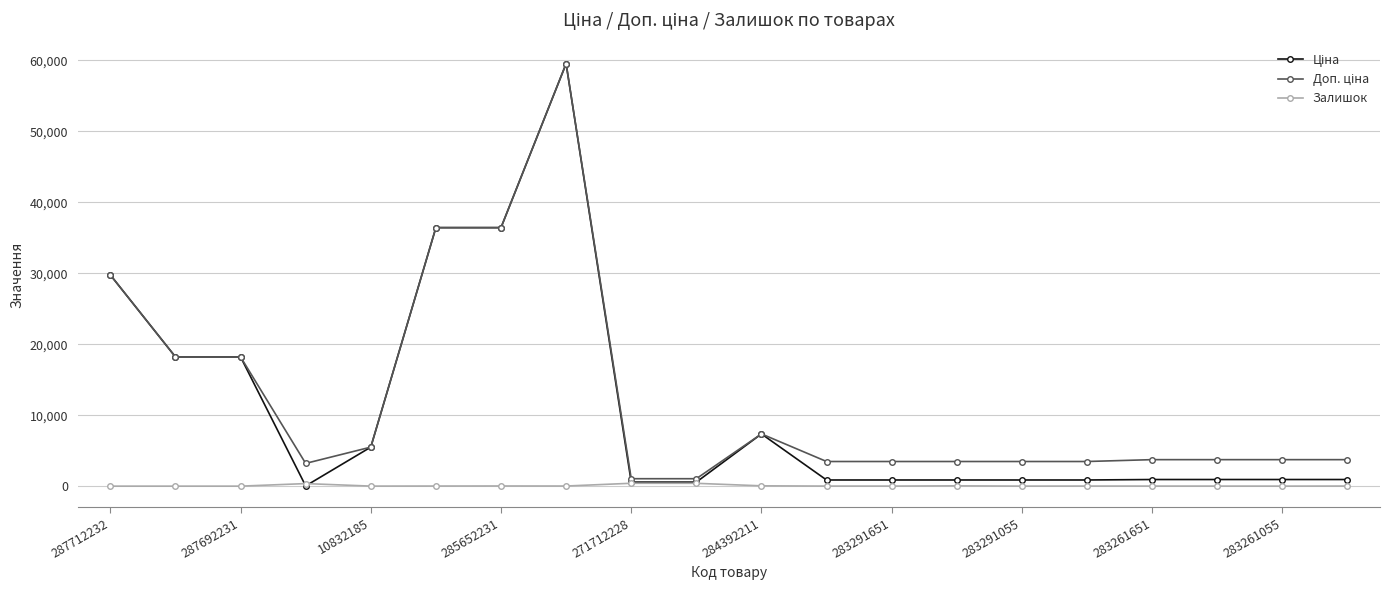

What is the maximum value shown in the chart?

59523.0